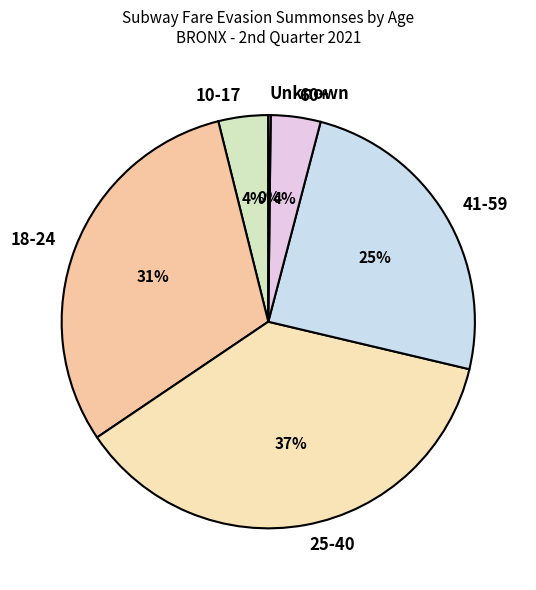

Approximately how many times larger is the value at 10-17 compared to 18-24?

0.1